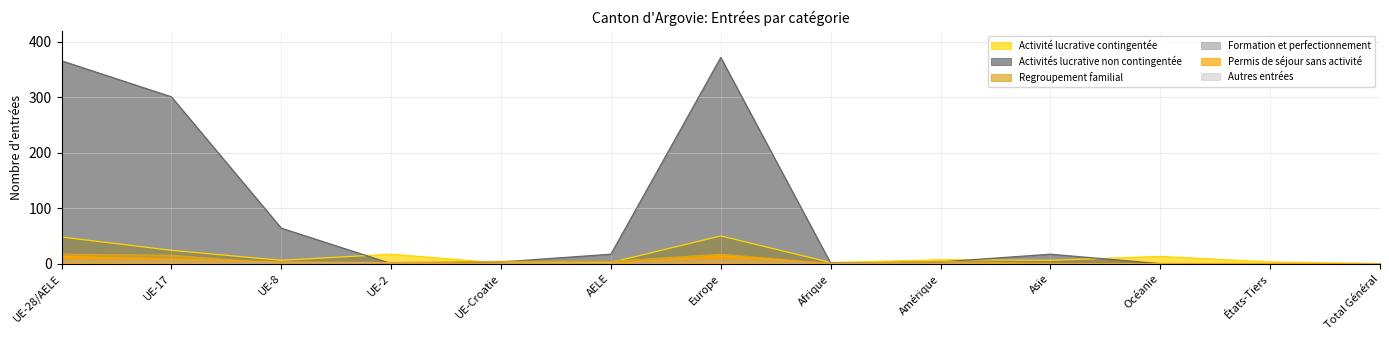

At which label does Activité lucrative contingentée reach its minimum?

Total Général